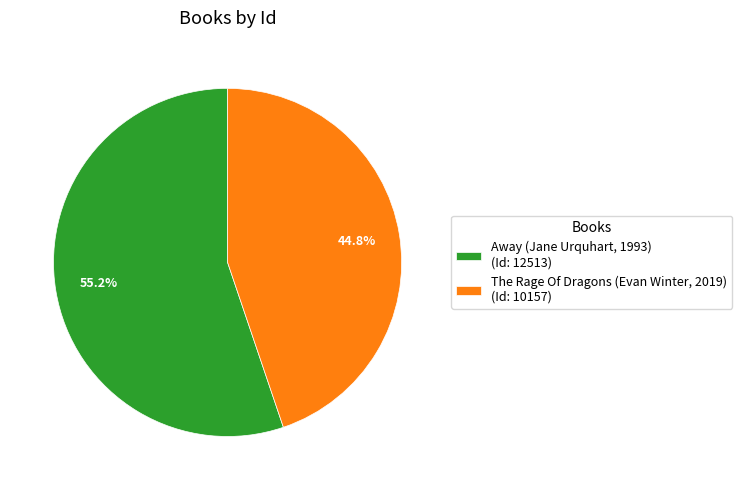

To the nearest percent, what percentage of the pie is Away (Jane Urquhart, 1993)?

55%